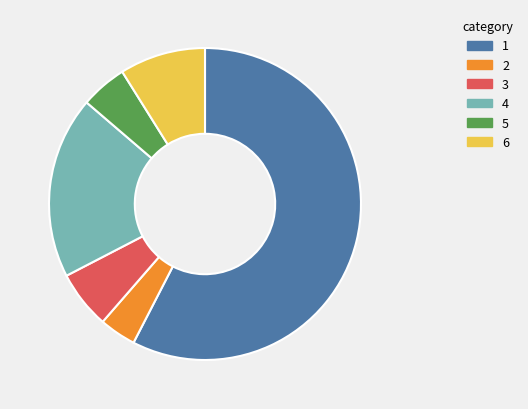

Is there any slice that represents more than half of the pie?

Yes